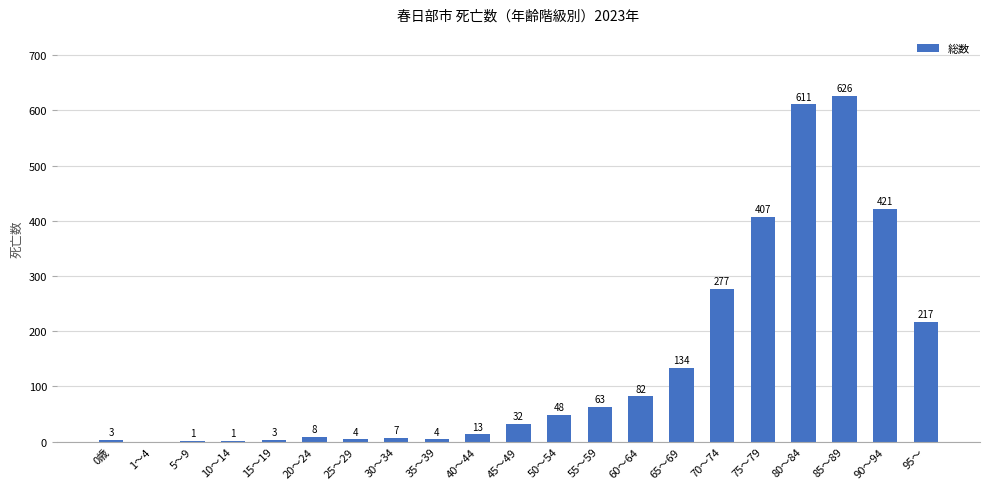

How many positive values are there?

20